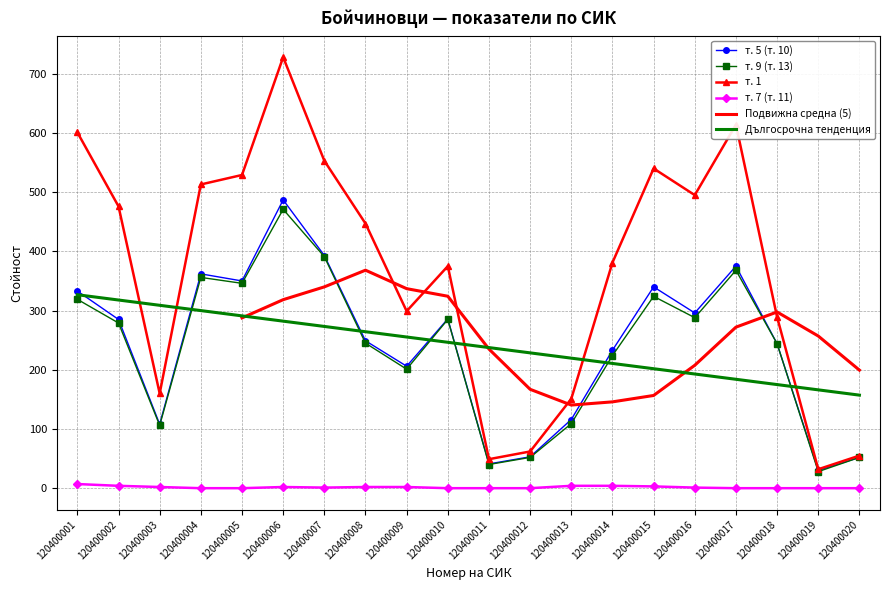

At which category is the sum across all series the highest?

120400006